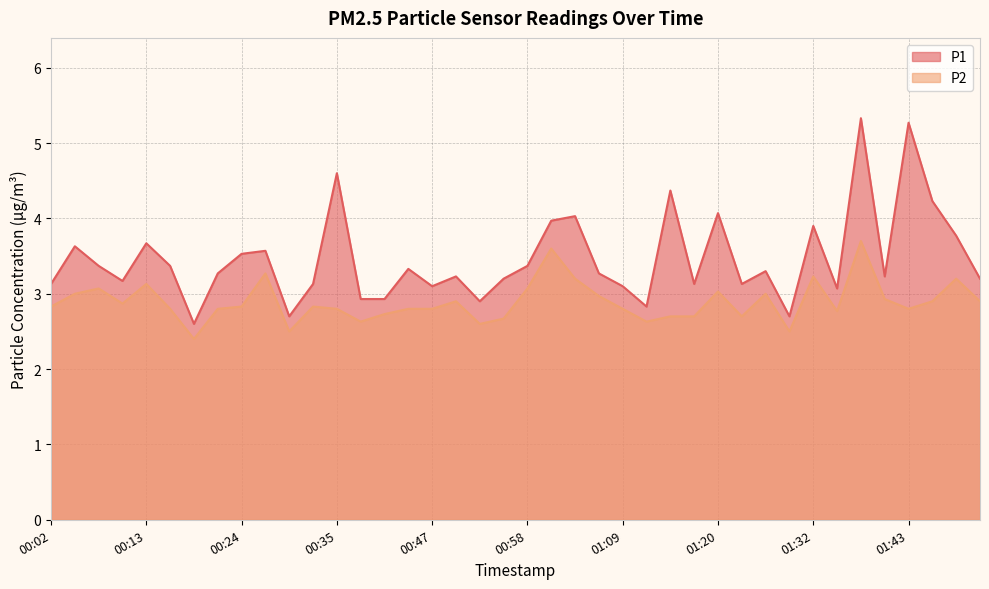

Reading left to right, what are all the values shown in this chart?

P1: 3.1	3.6	3.4	3.2	3.7	3.4	2.6	3.3	3.5	3.6	2.7	3.1	4.6	2.9	2.9	3.3	3.1	3.2	2.9	3.2	3.4	4.0	4.0	3.3	3.1	2.8	4.4	3.1	4.1	3.1	3.3	2.7	3.9	3.1	5.3	3.2	5.3	4.2	3.8	3.2
P2: 2.8	3.0	3.1	2.9	3.1	2.8	2.4	2.8	2.8	3.3	2.5	2.8	2.8	2.6	2.7	2.8	2.8	2.9	2.6	2.7	3.1	3.6	3.2	3.0	2.8	2.6	2.7	2.7	3.0	2.7	3.0	2.5	3.2	2.8	3.7	2.9	2.8	2.9	3.2	2.9